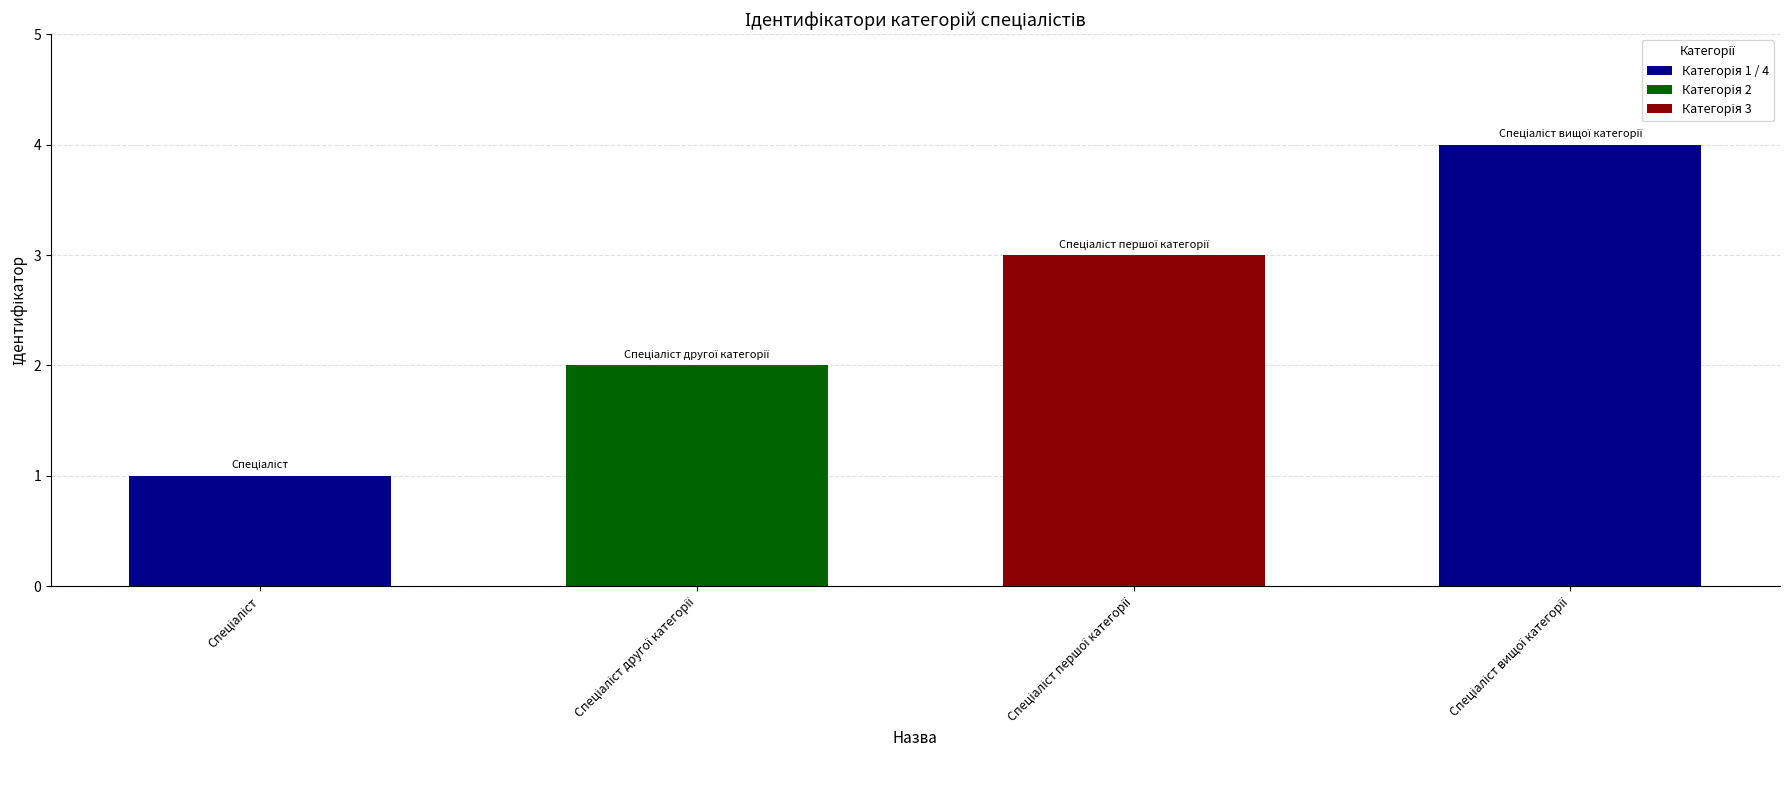

How many values are between 2 and 4?

3